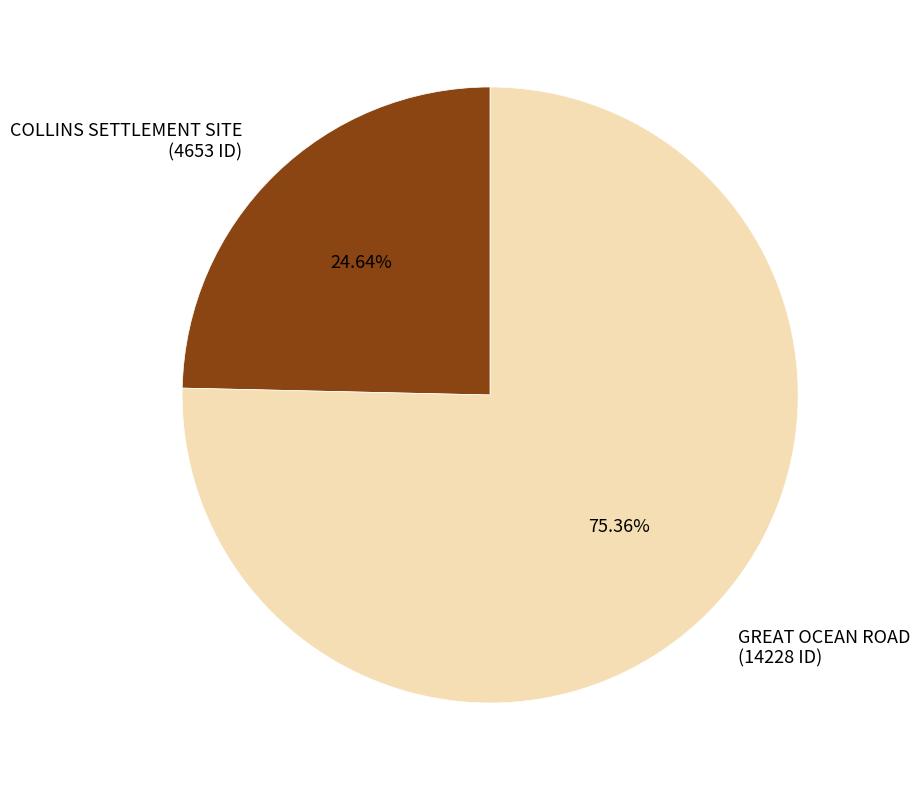

What portion of the pie excludes GREAT OCEAN ROAD?

24.6%